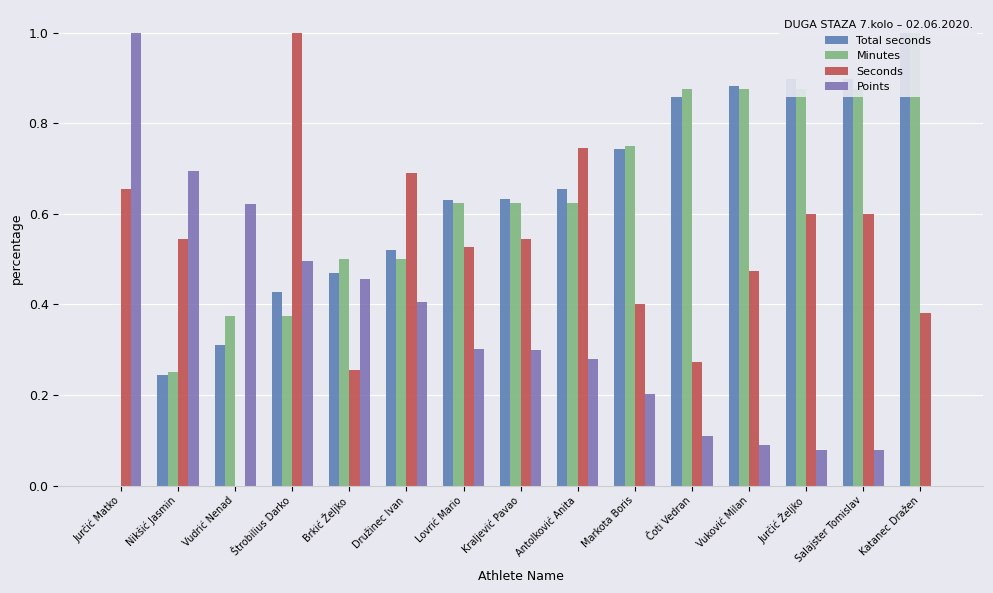

How many bars are there in each group?

4